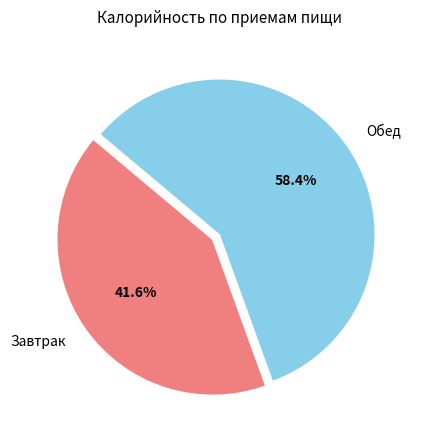

True or false: Обед accounts for 45% of the total.

False